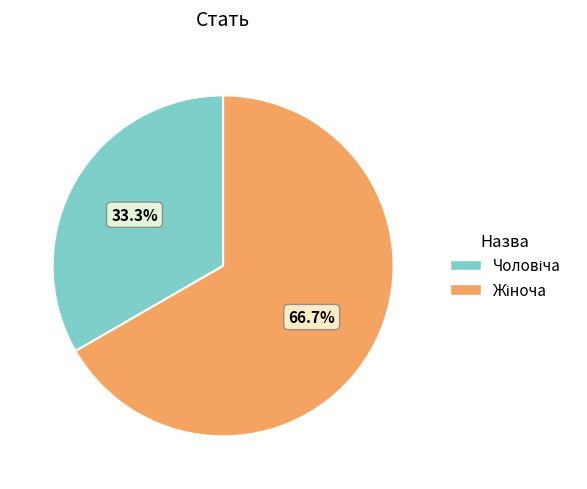

Does any single category account for the majority?

Yes